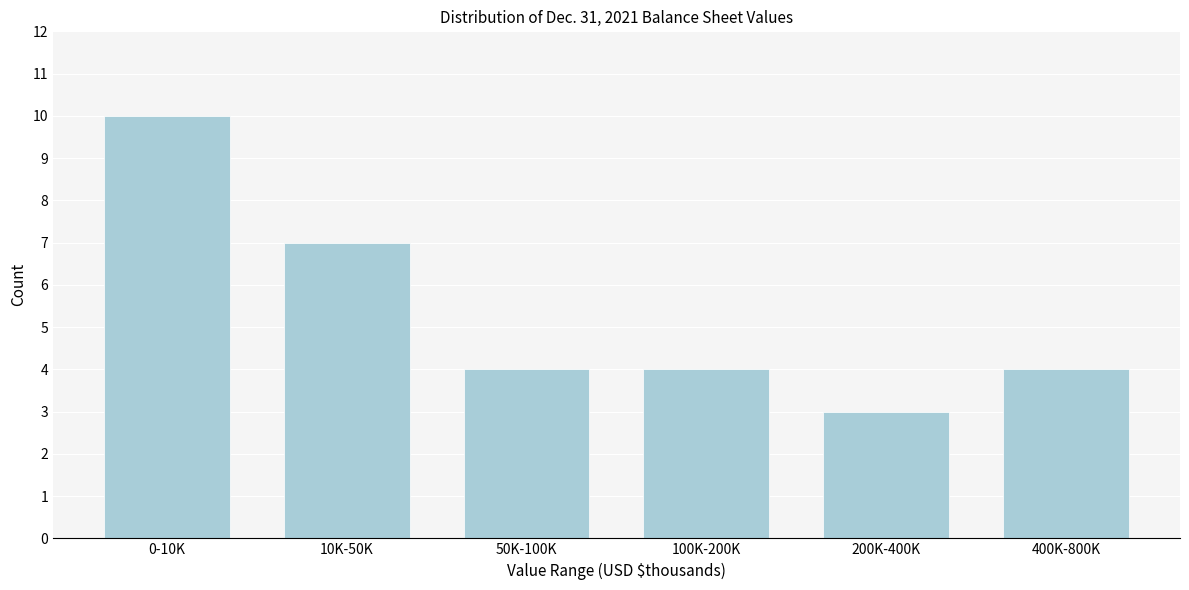

Reading left to right, extract all data points from this chart.

0-10K=10	10K-50K=7	50K-100K=4	100K-200K=4	200K-400K=3	400K-800K=4